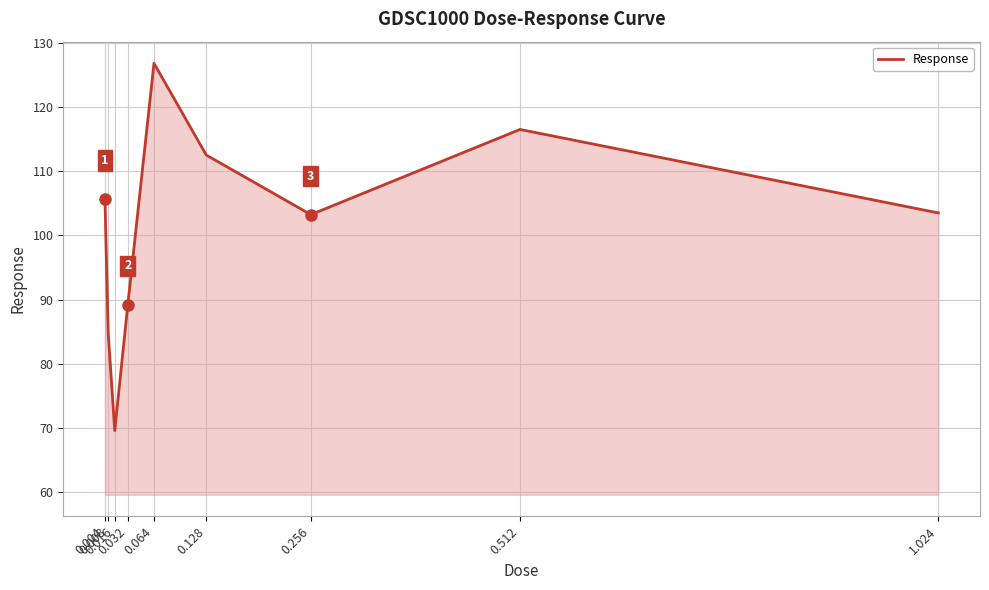

How many interior local peaks (higher than both neighbors) does the data have?

2